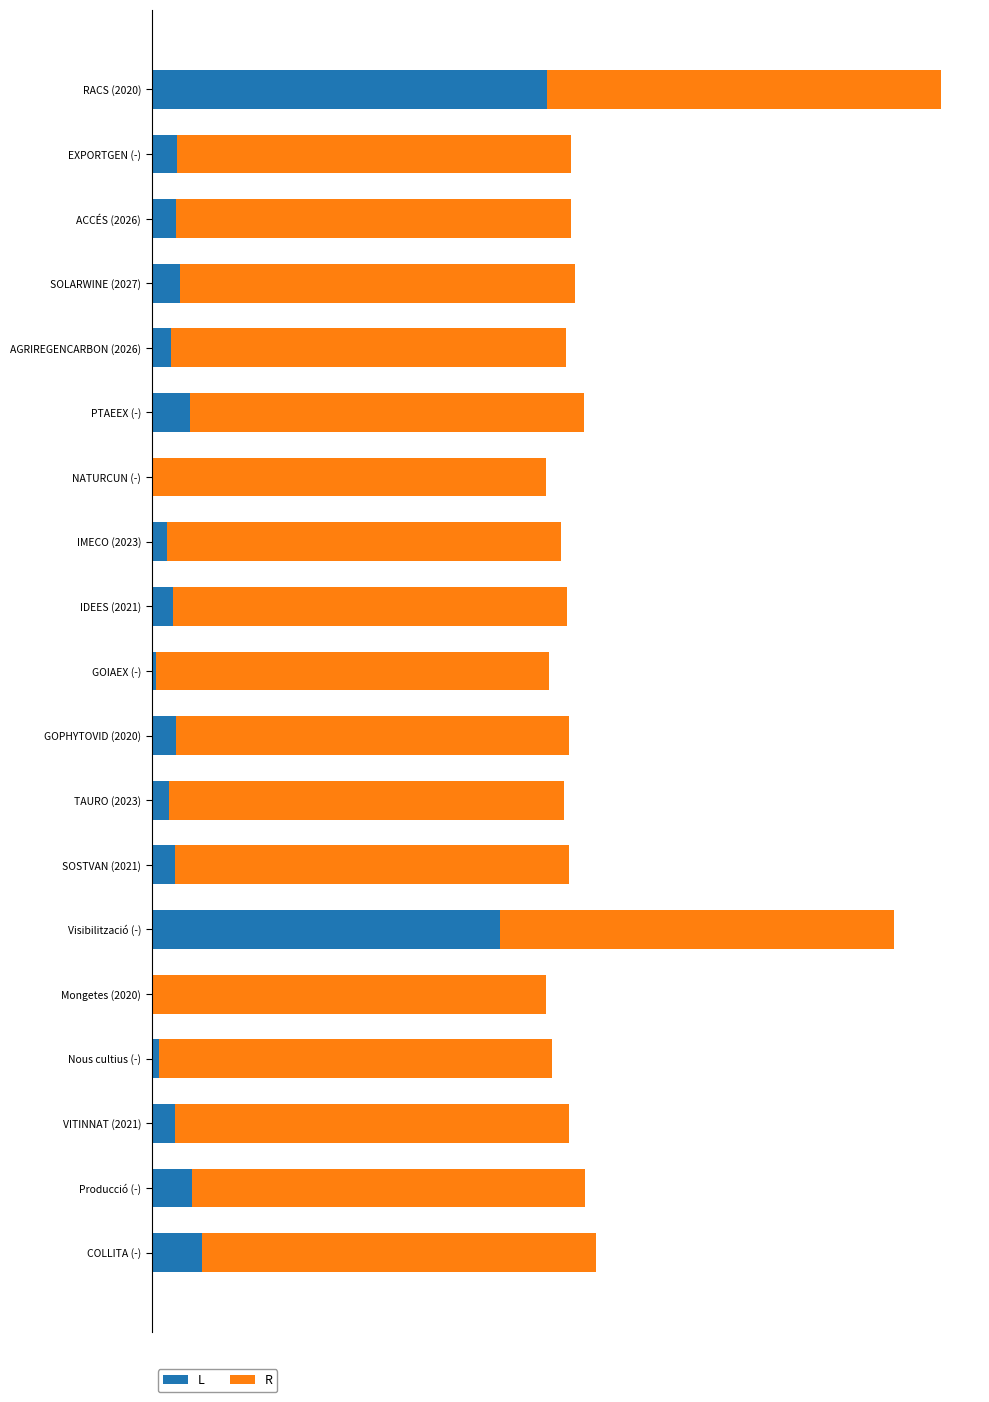

What is the value of the Año de inicio (norm) bar at the 11th from the left?

1.0